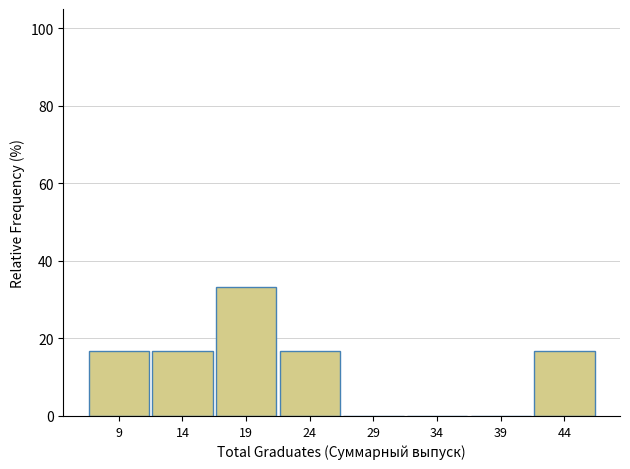

Between 14 and 39, which is larger?

14